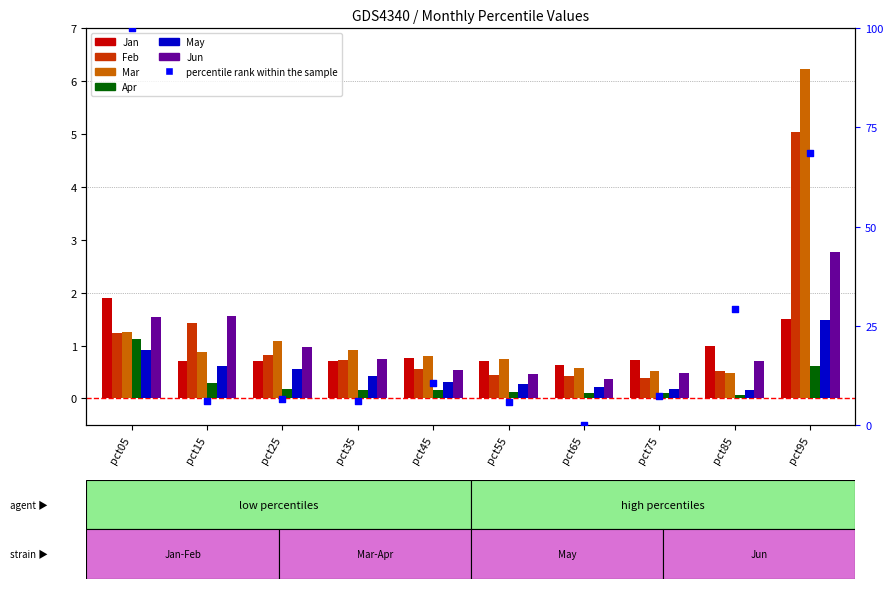

At which category is the sum across all series the highest?

pct95